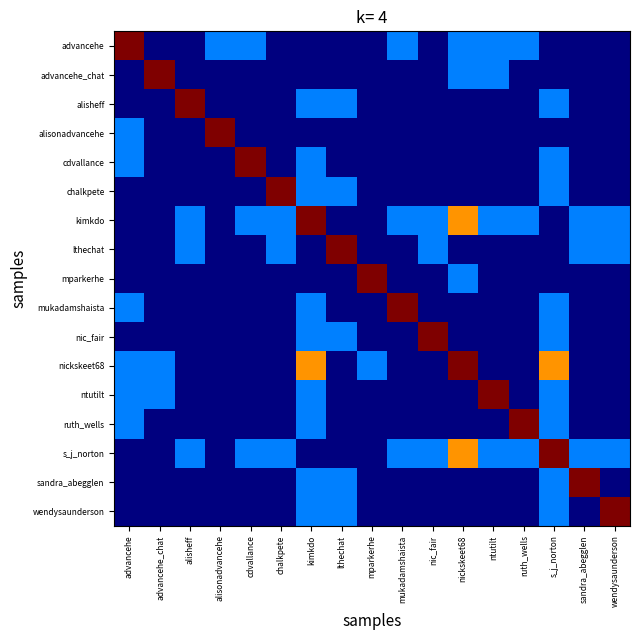

List the series in order of their peak value, lowest first.

advancehe, advancehe_chat, alisheff, alisonadvancehe, cdvallance, chalkpete, kimkdo, lthechat, mparkerhe, mukadamshaista, nic_fair, nickskeet68, ntutilt, ruth_wells, s_j_norton, sandra_abegglen, wendysaunderson